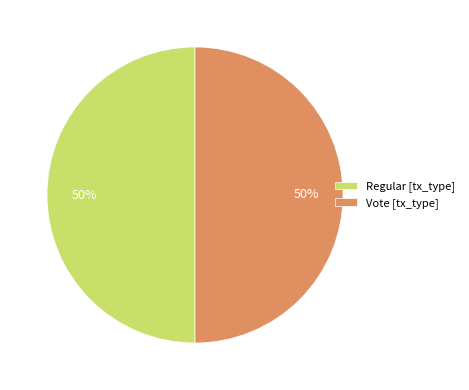

Approximately how many times larger is the value at Regular [tx_type] compared to Vote [tx_type]?

1.0